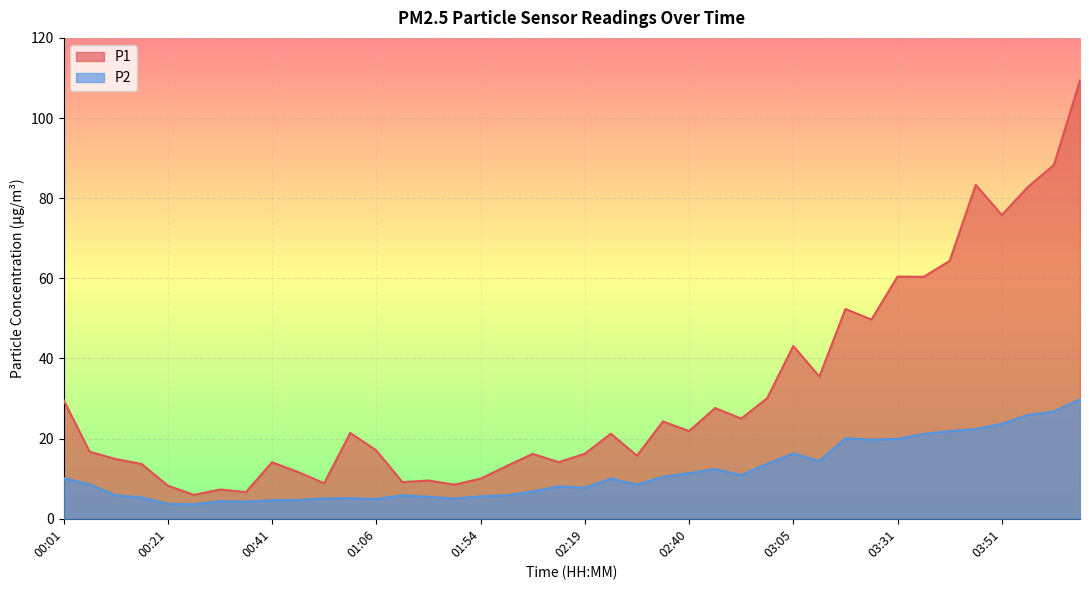

True or false: P1 and P2 intersect in this chart.

False